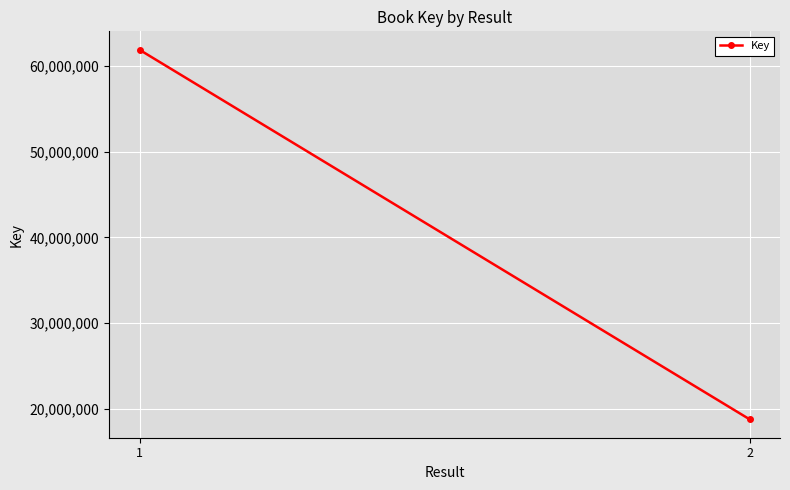

What value does the data have at 1, to the nearest 50?

61904050